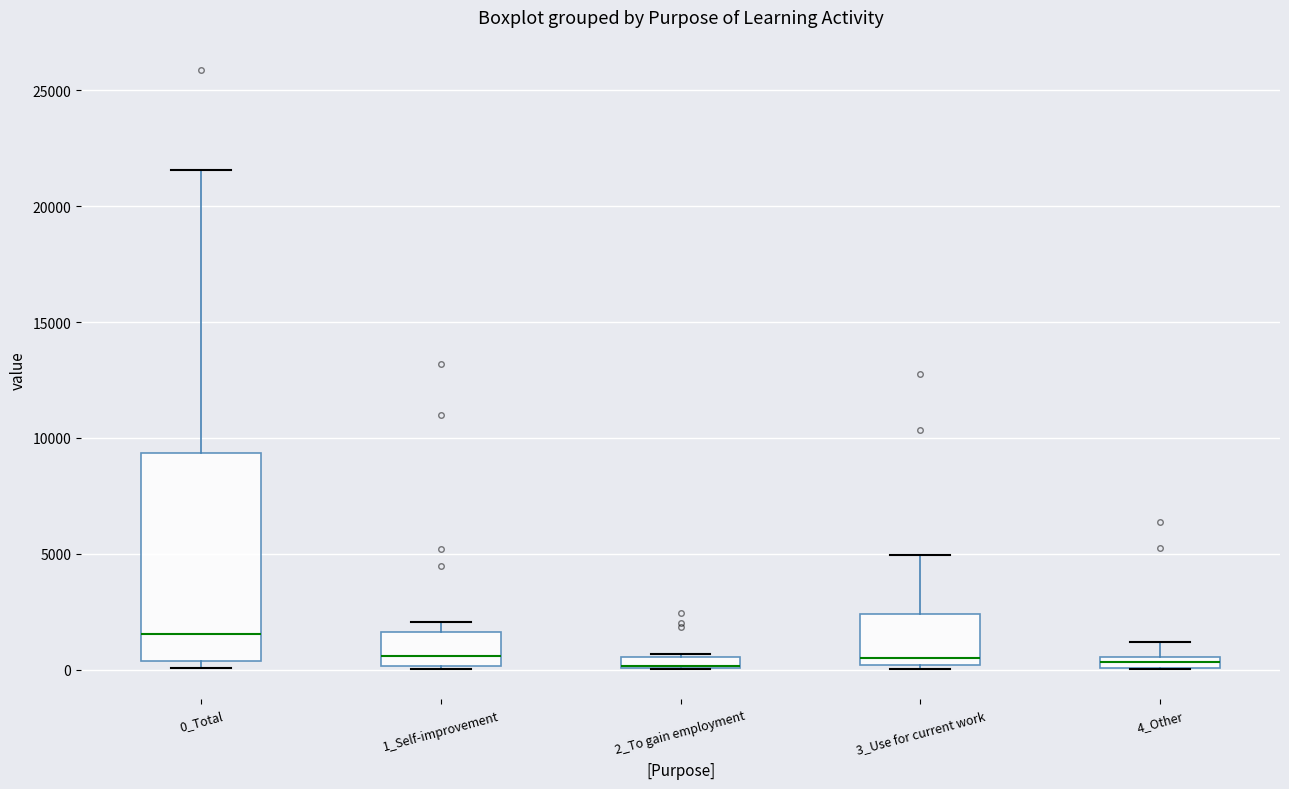

Where is the lower edge of the box for 1_Self-improvement on the y-axis? The values are not printed on the chart, so give them approximately, as read against the axis.

0